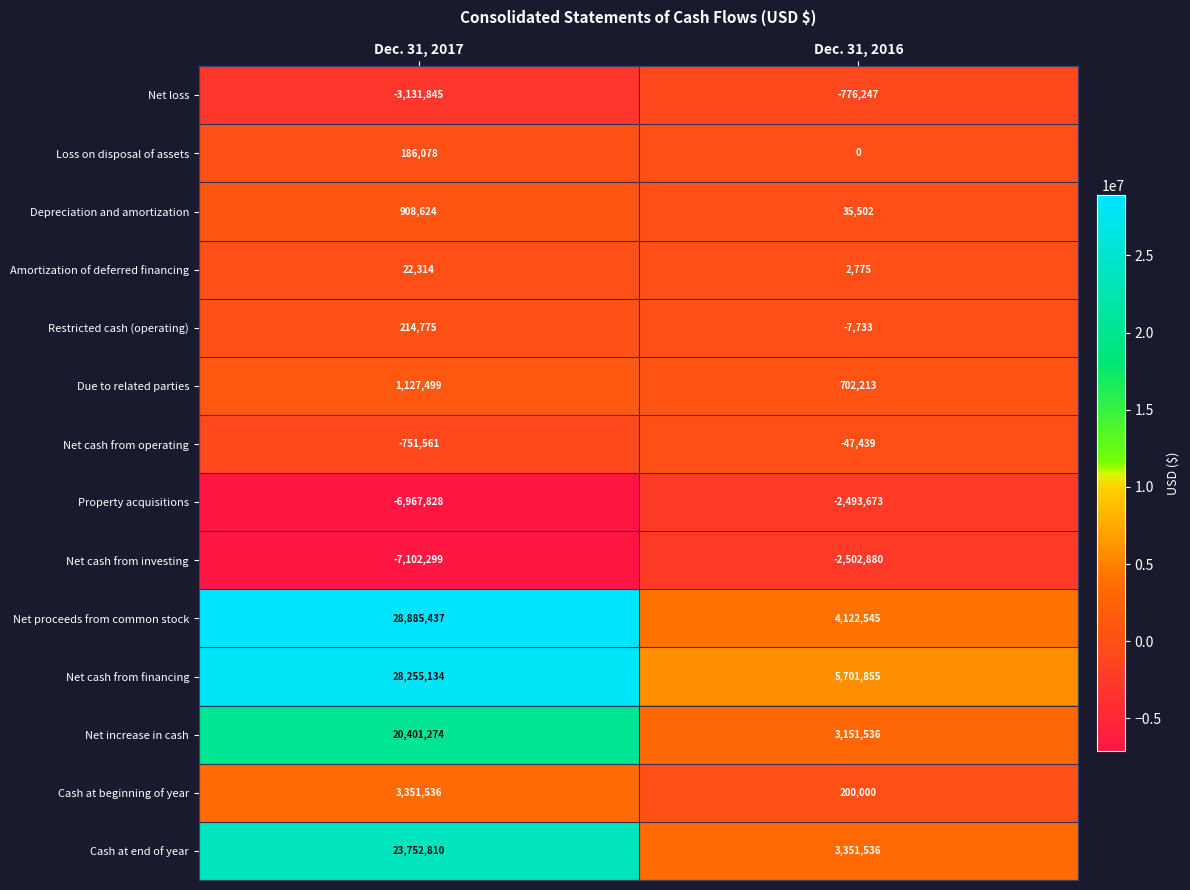

The Cash at end of year series shows 7266242 at Dec. 31, 2017. True or false?

False